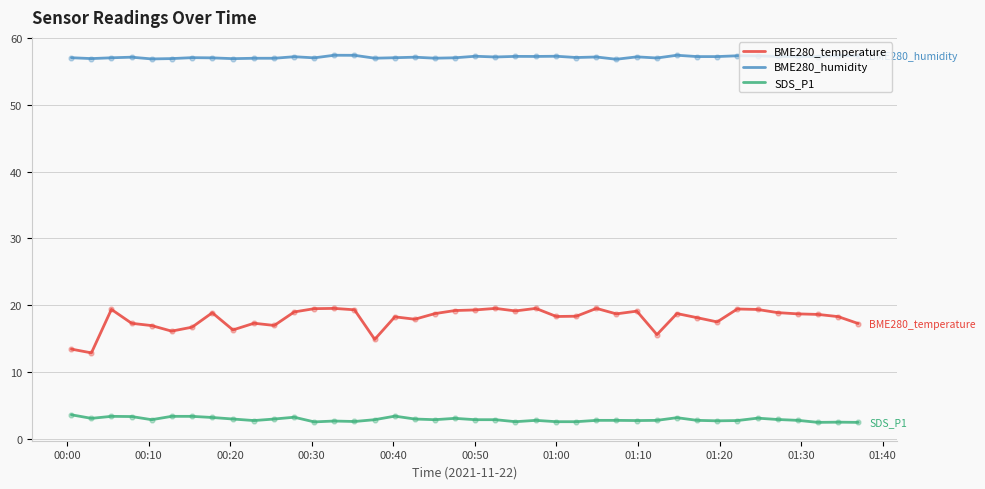

At how many categories does at least one series exceed 23?

40